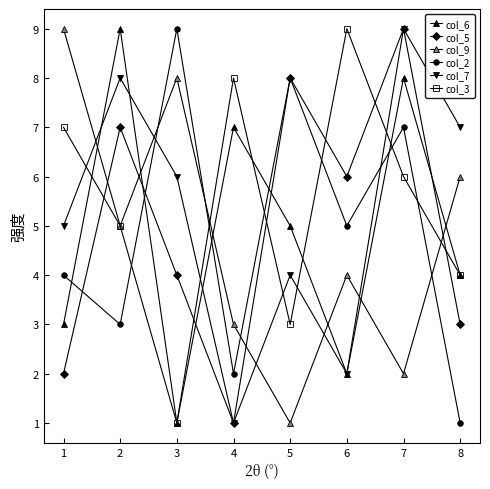

How many lines are shown in the chart?

6